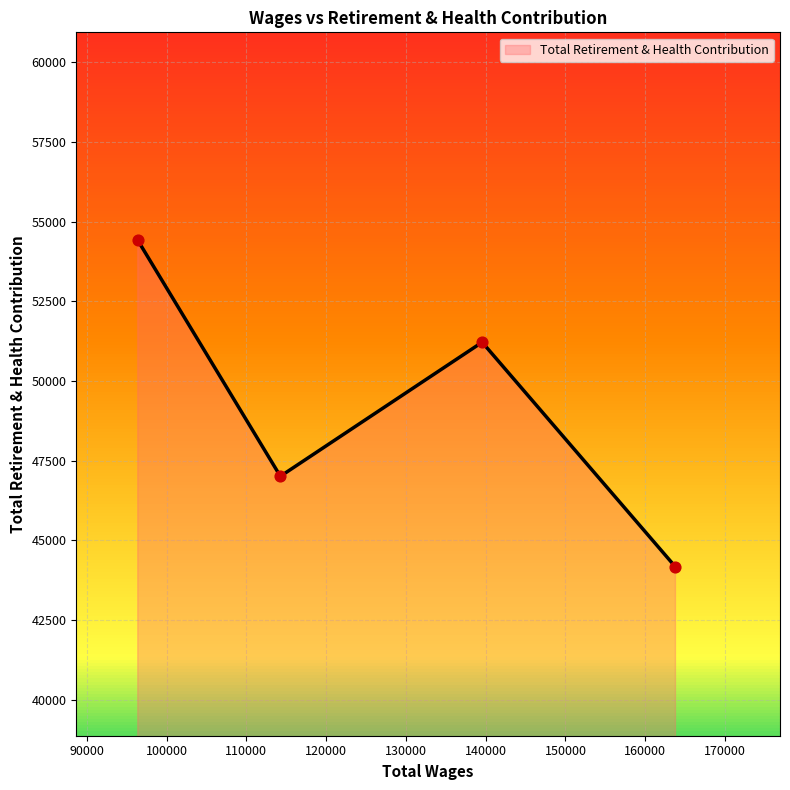

What is the greatest value displayed?

54416